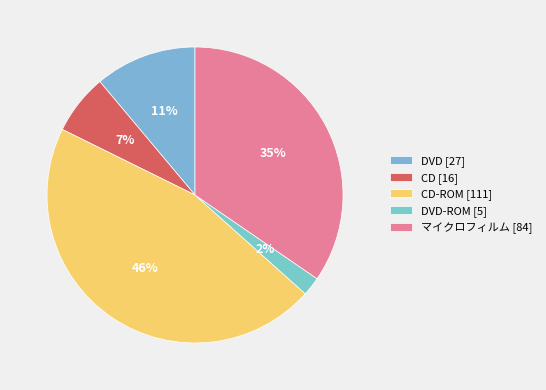

Rank the categories by value from lowest to highest.

DVD-ROM [5], CD [16], DVD [27], マイクロフィルム [84], CD-ROM [111]